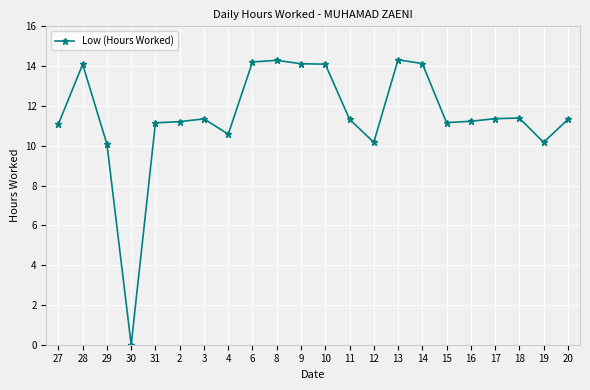

What is the sum of the values at 15 and 29?

21.2